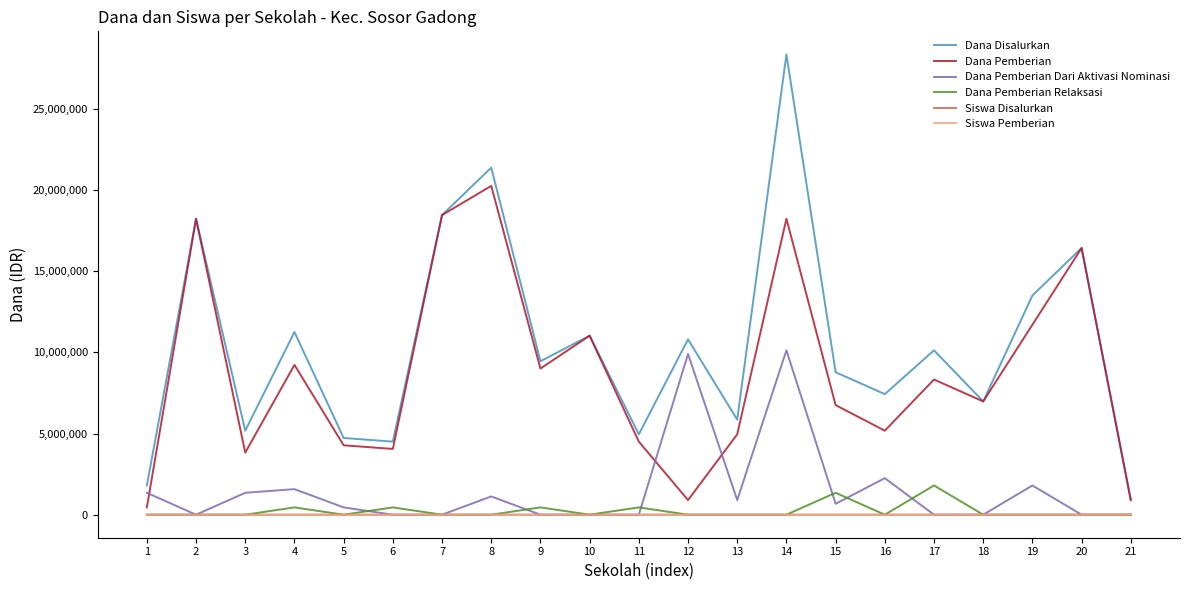

What are all the series names shown in the legend?

Dana Disalurkan, Dana Pemberian, Dana Pemberian Dari Aktivasi Nominasi, Dana Pemberian Relaksasi, Siswa Disalurkan, Siswa Pemberian